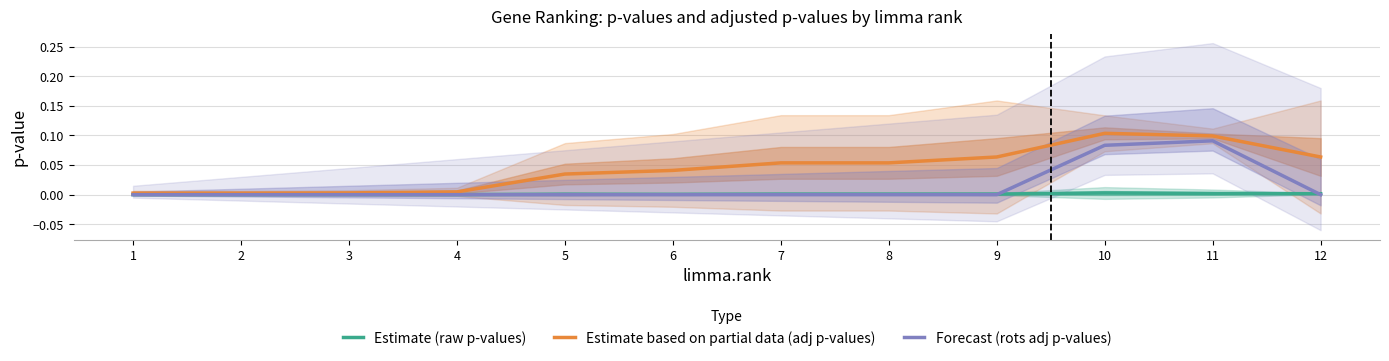

What is the value of the Forecast (rots adj p-values) point at the 10th from the left?

0.1